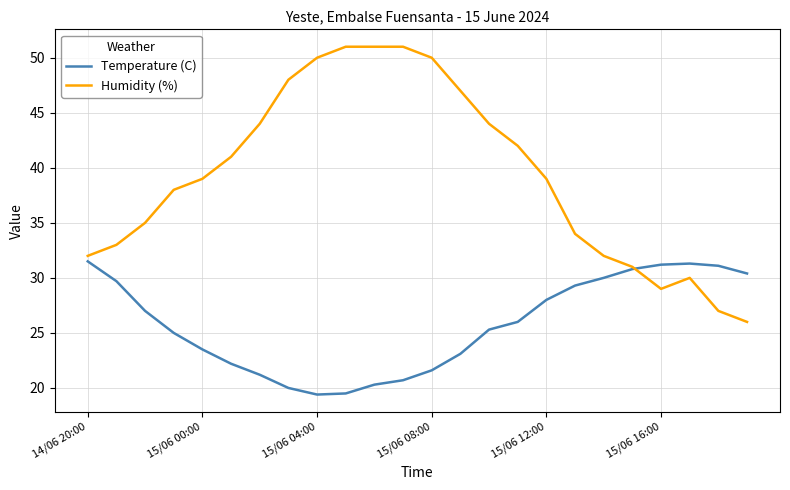

What is the difference between the second highest and second lowest values in the Temperature (C) series?

11.8